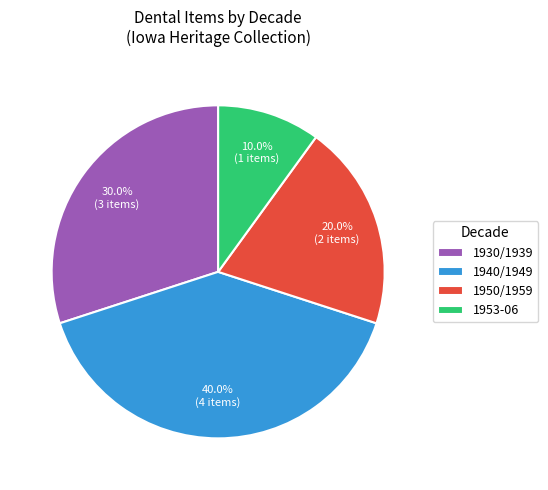

Count the number of slices in the pie.

4